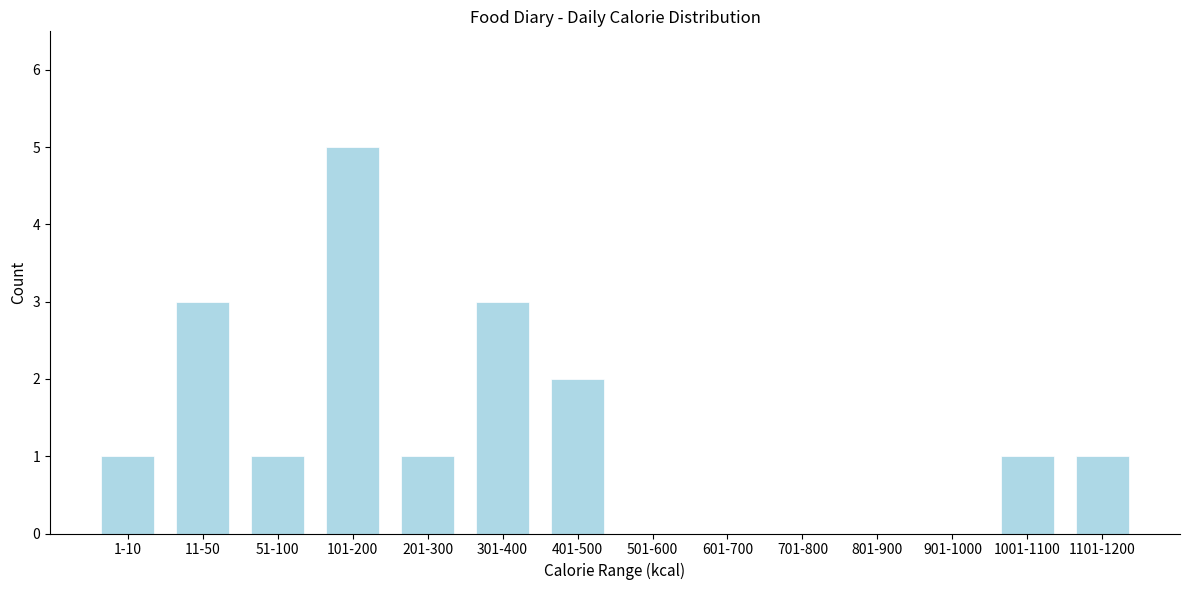

Reading left to right, extract all data points from this chart.

1-10=1	11-50=3	51-100=1	101-200=5	201-300=1	301-400=3	401-500=2	501-600=0	601-700=0	701-800=0	801-900=0	901-1000=0	1001-1100=1	1101-1200=1